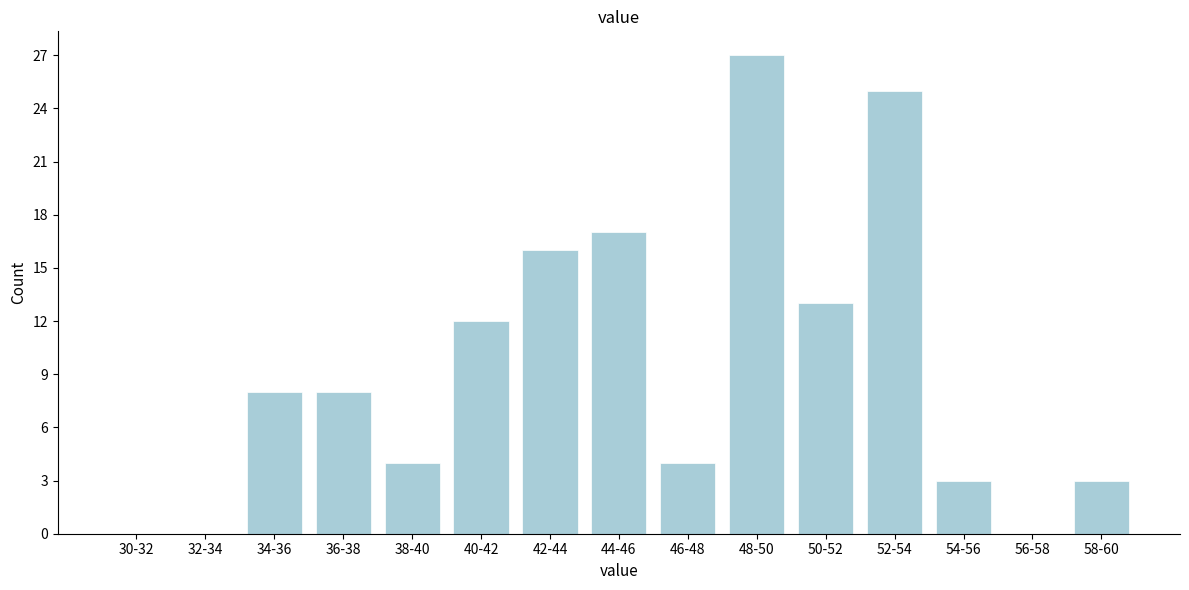

Reading right to left, extract all data points from this chart.

58-60=3	56-58=0	54-56=3	52-54=25	50-52=13	48-50=27	46-48=4	44-46=17	42-44=16	40-42=12	38-40=4	36-38=8	34-36=8	32-34=0	30-32=0